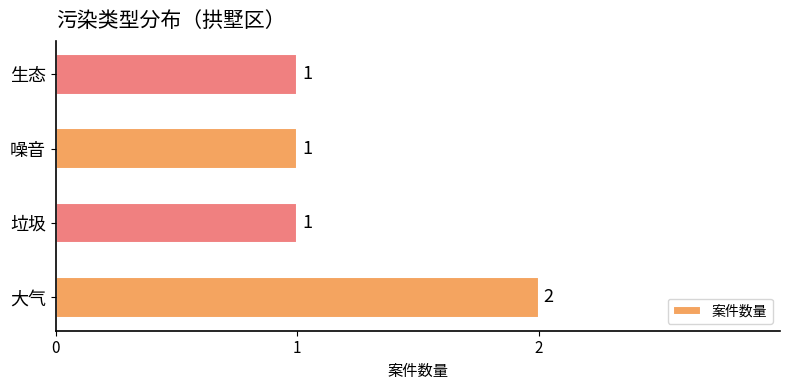

The chart shows a value of 1 at 生态. True or false?

True